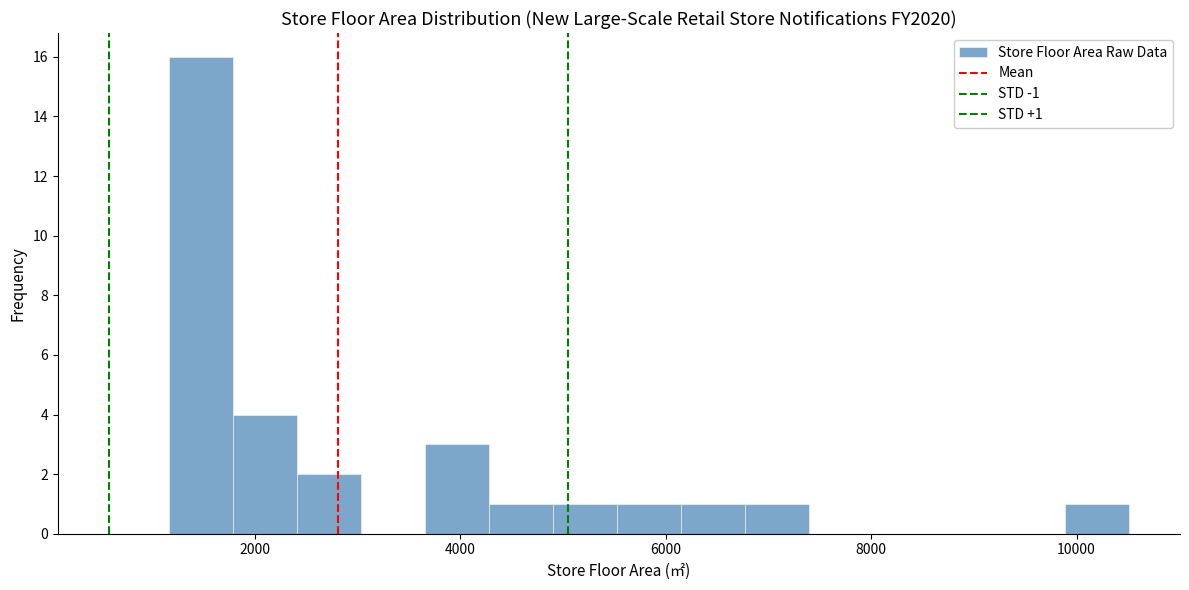

Read against the x-axis, roughly where is the centre of the tallest bar?

1400